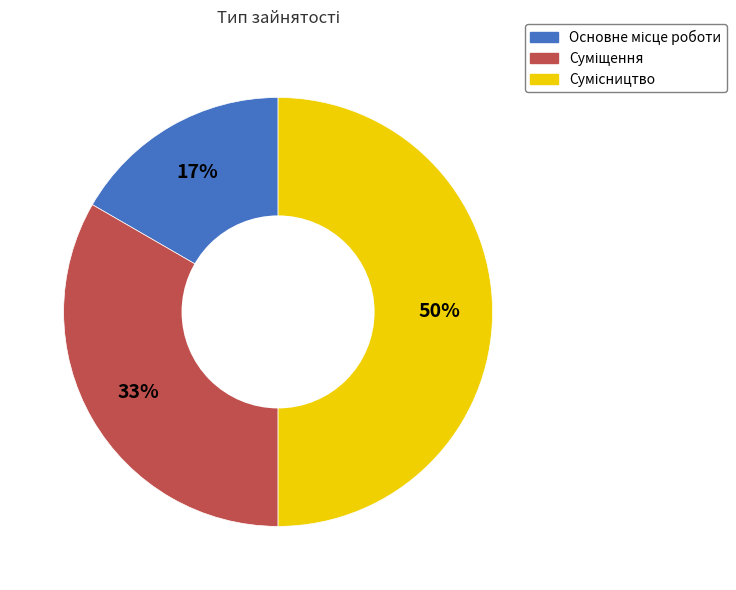

How many slices are in this pie chart?

3